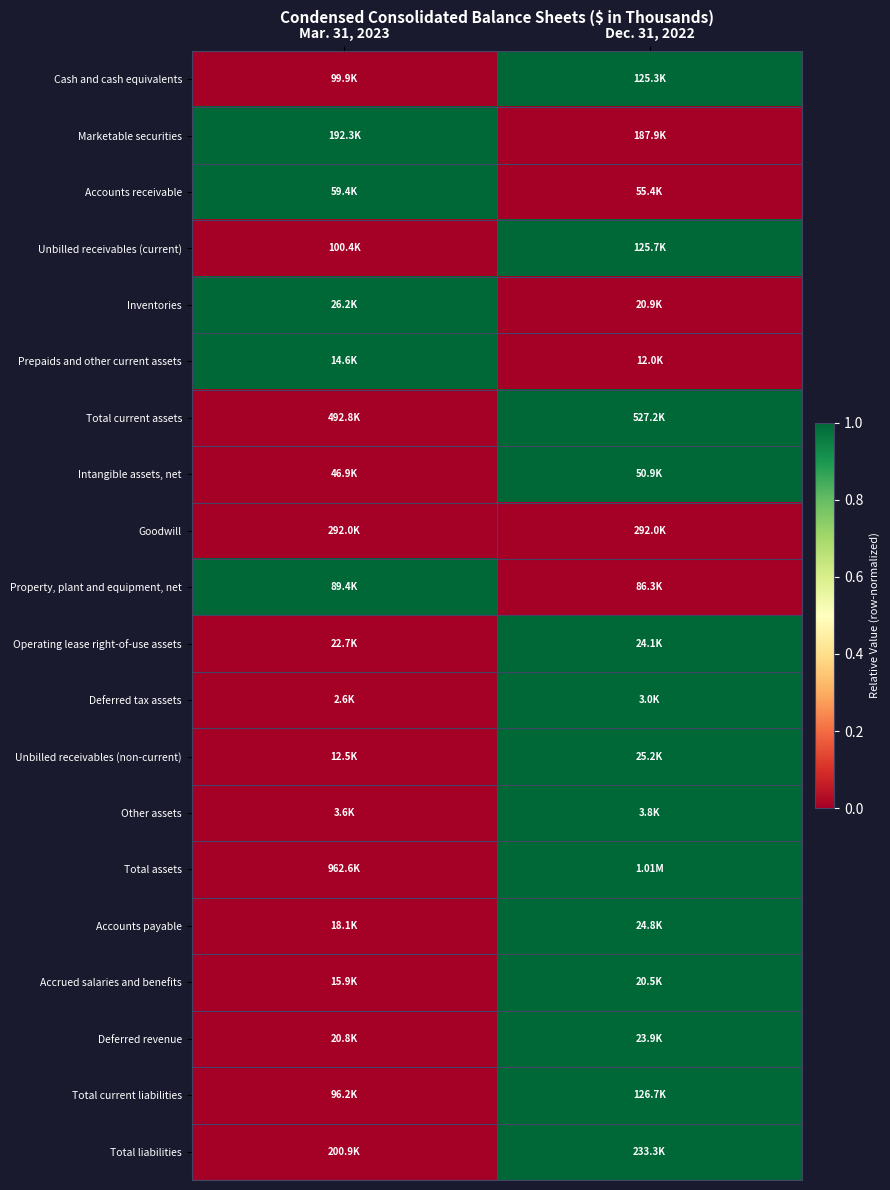

At which category is the sum across all series the highest?

Dec. 31, 2022